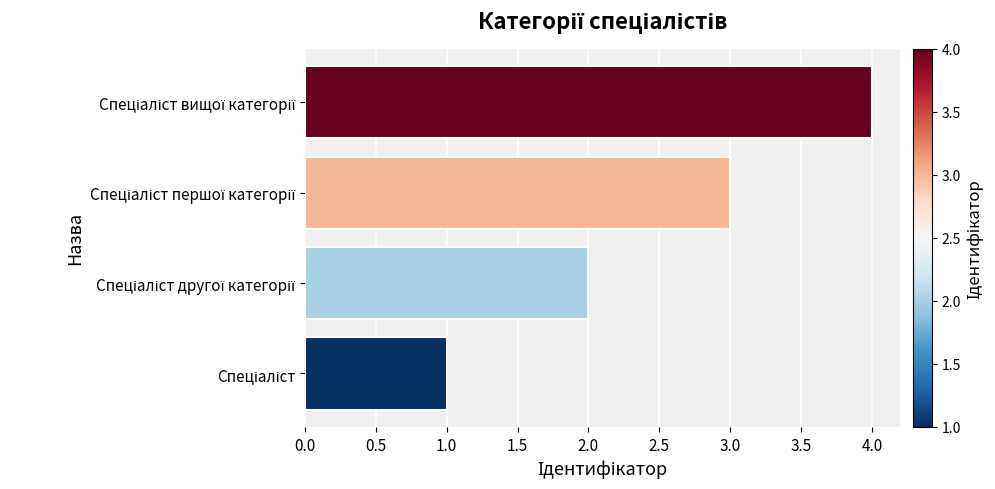

How many values are between 2 and 4?

3